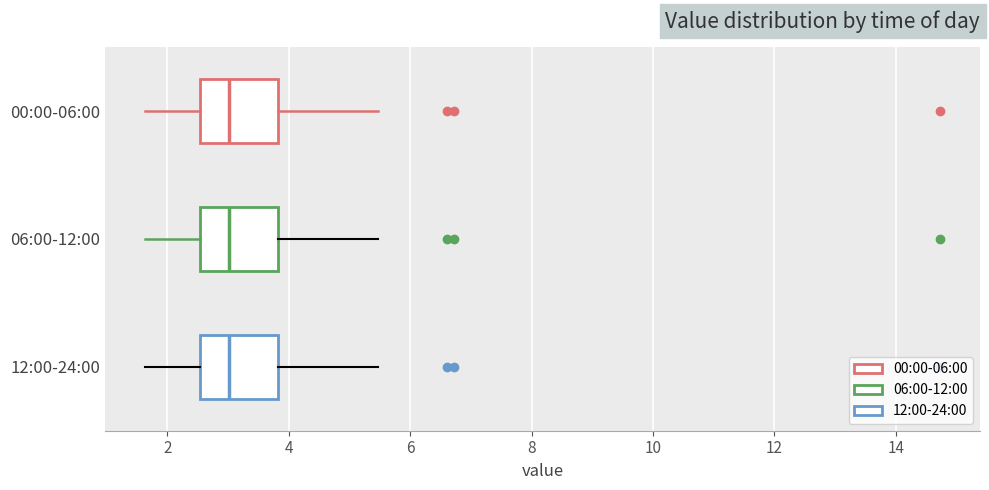

Reading bottom to top, transcribe this box plot: for each box, give where its median line is, the range the box spans, and where its two whiskers end, as read against the x-axis. The values are not printed on the chart, so give them approximately, as read against the axis.

12:00-24:00: median 3.0, box 2.6 to 3.8, whiskers 1.6 to 5.4
06:00-12:00: median 3.0, box 2.6 to 3.8, whiskers 1.6 to 5.4
00:00-06:00: median 3.0, box 2.6 to 3.8, whiskers 1.6 to 5.4